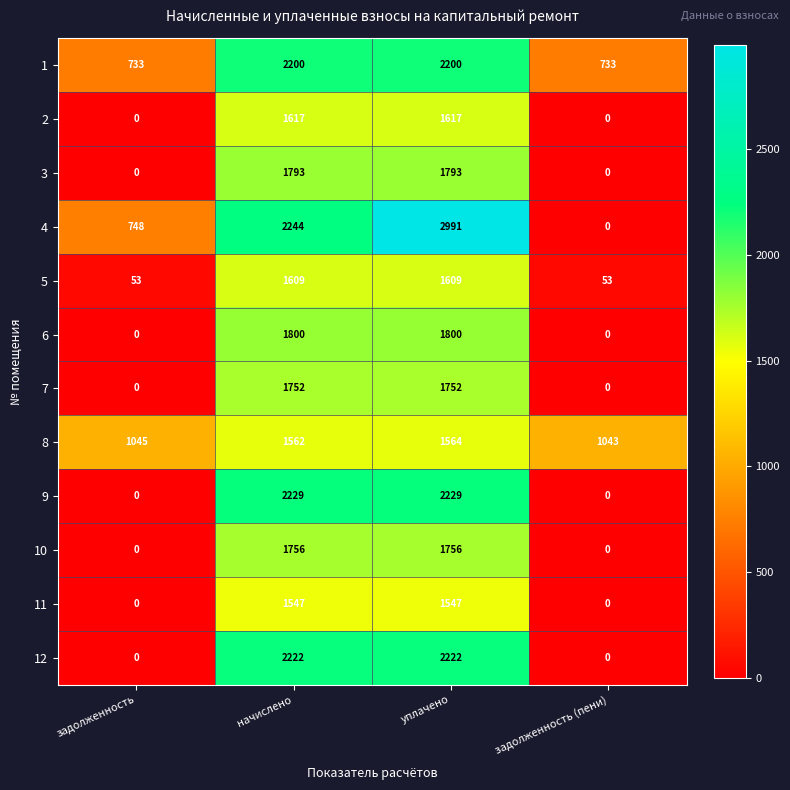

Rank the series at начислено from highest to lowest value.

4, 9, 12, 1, 6, 3, 10, 7, 2, 5, 8, 11